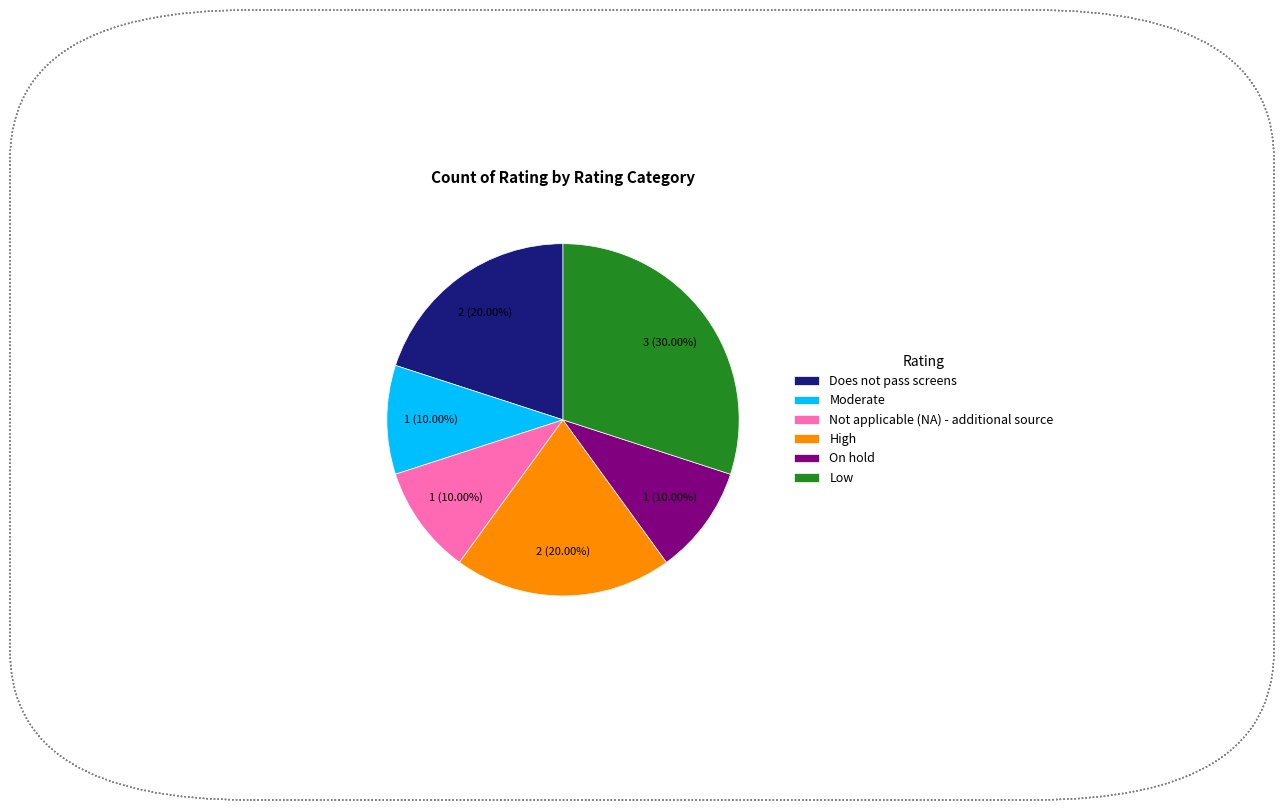

How many segments does this pie chart have?

6